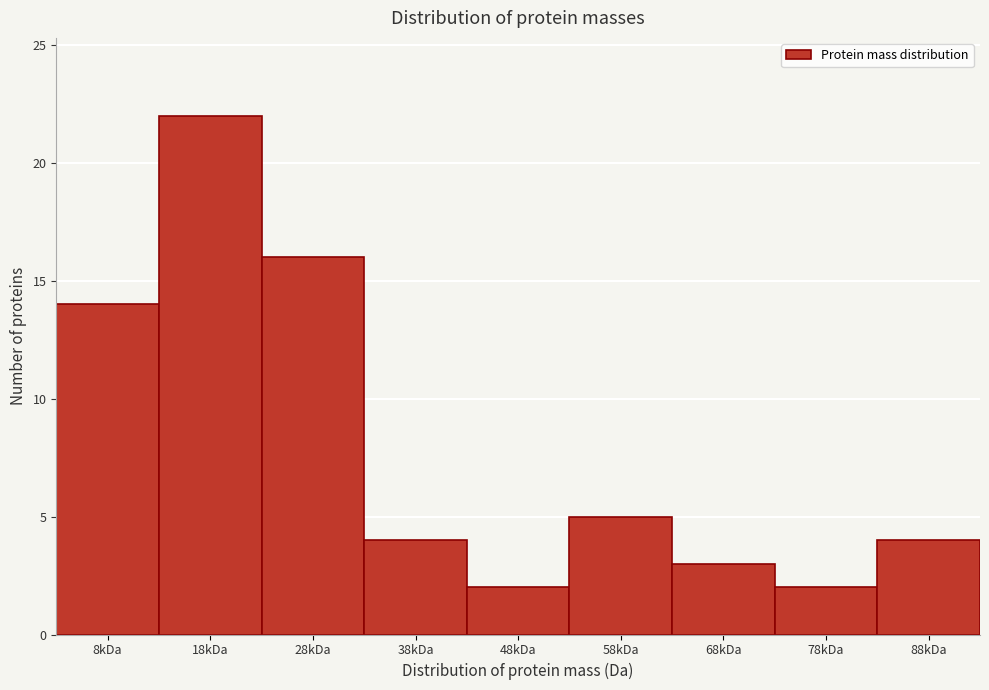

Reading left to right, extract all data points from this chart.

8kDa=14	18kDa=22	28kDa=16	38kDa=4	48kDa=2	58kDa=5	68kDa=3	78kDa=2	88kDa=4